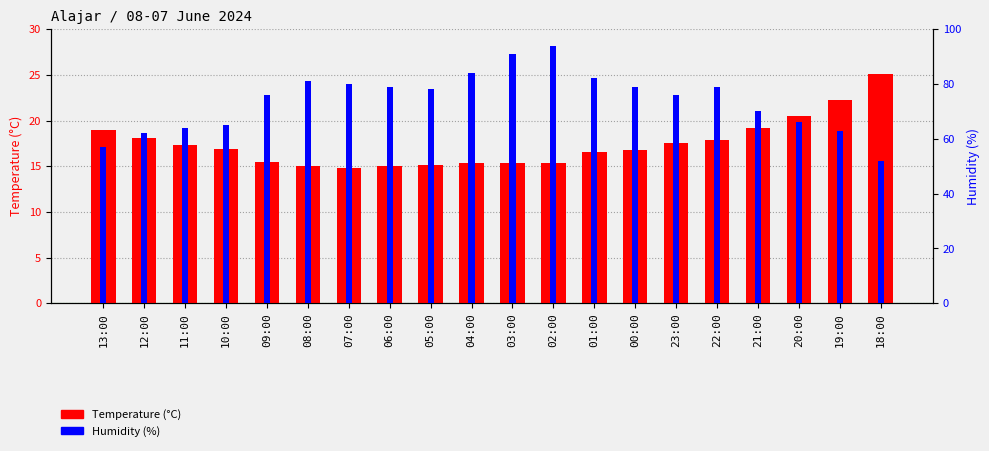

Is it true that Temperature (°C) equals 17.9 at 22:00?

True